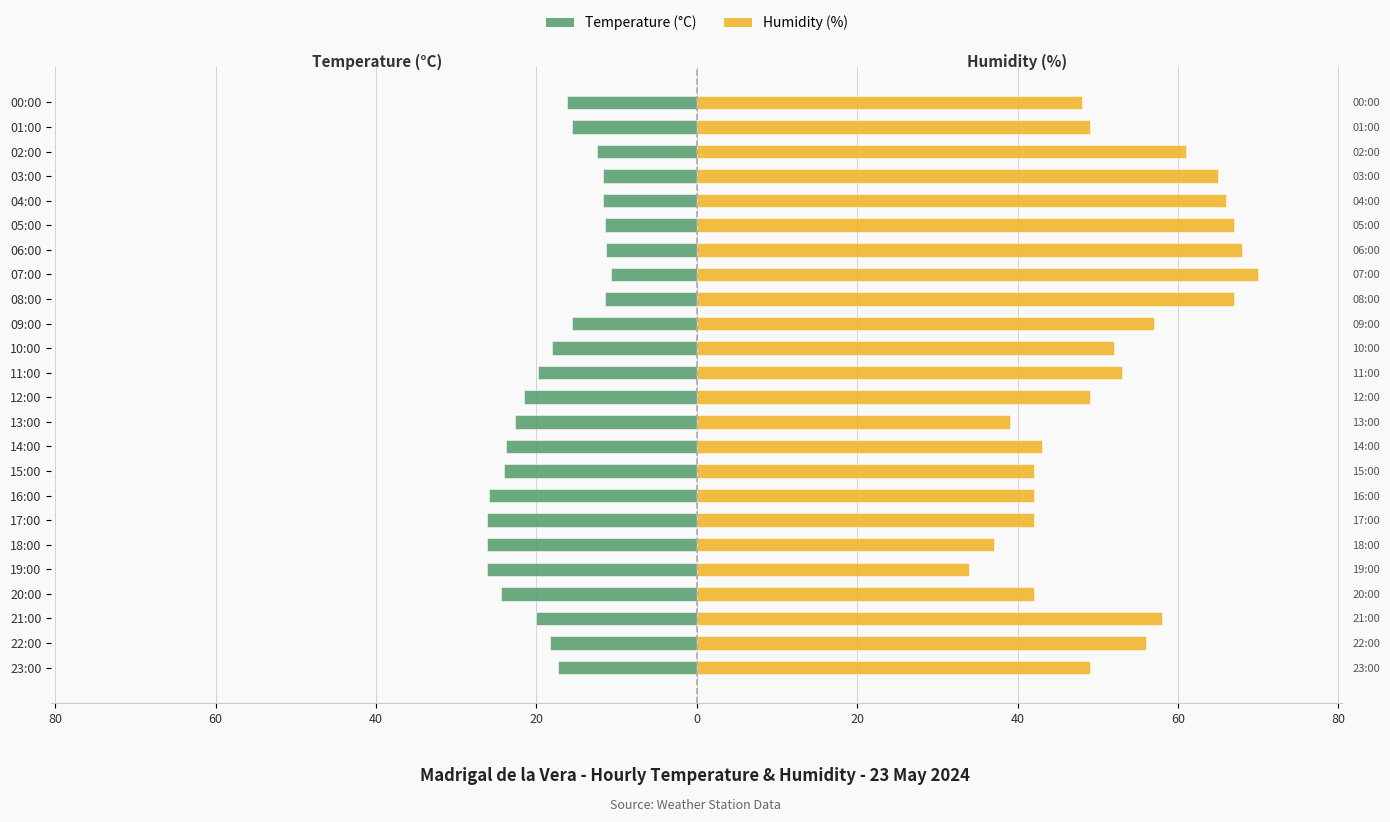

How many data points does each series have?

24